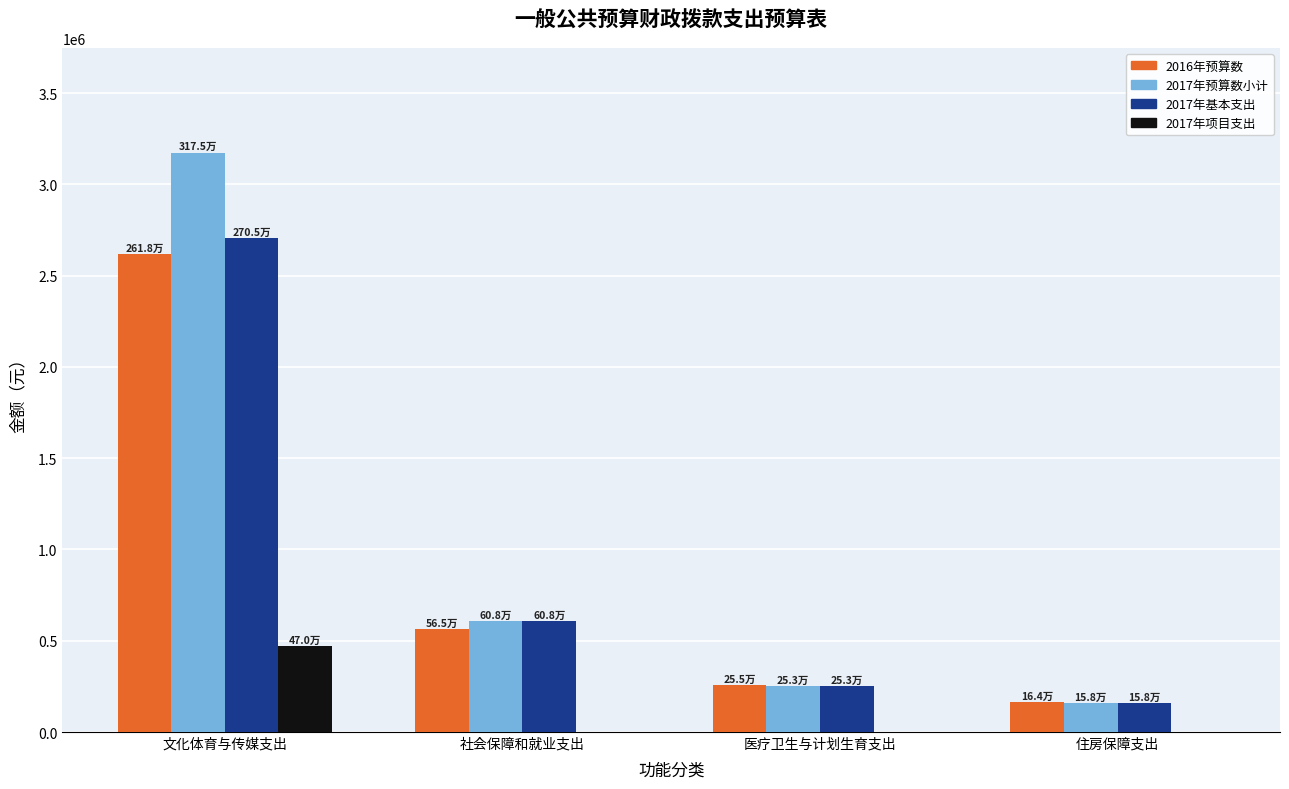

The value of 2017年项目支出 at 医疗卫生与计划生育支出 is 0.0. True or false?

True